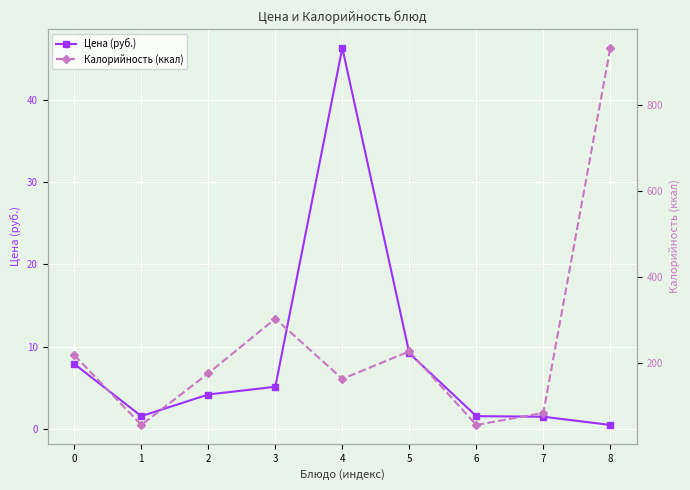

What is the difference between the maximum and minimum values in the Цена (руб.) series?

45.8